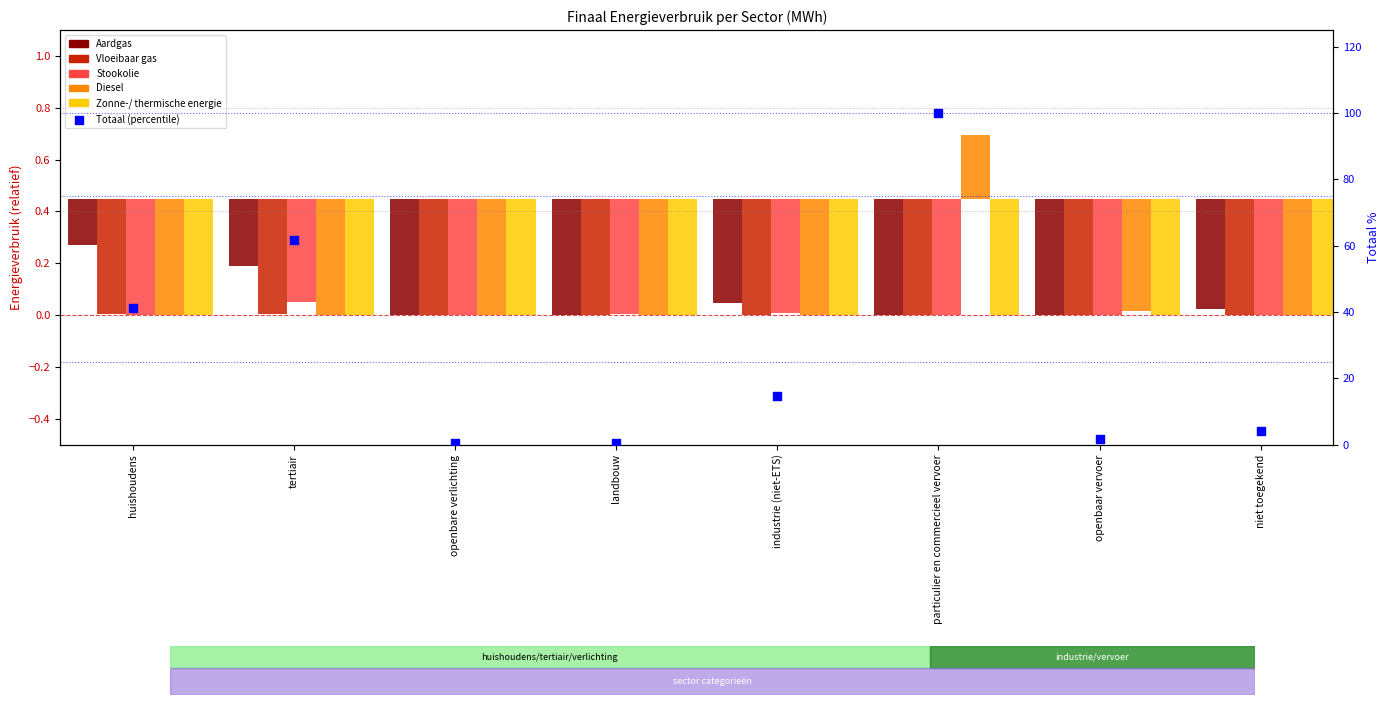

Which series has the largest total across all categories?

Totaal (percentile)